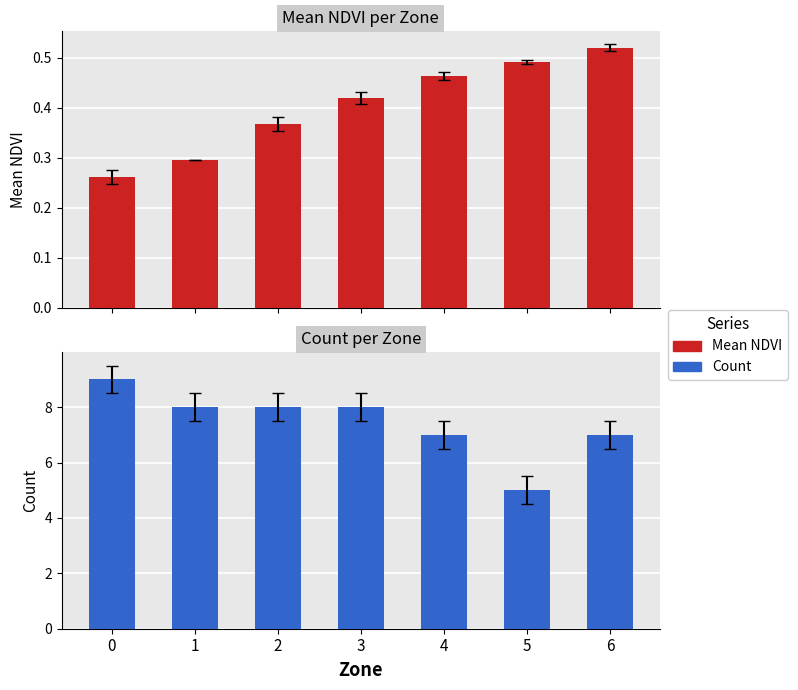

What is the value of the Mean NDVI bar at the 6th from the left?

0.5